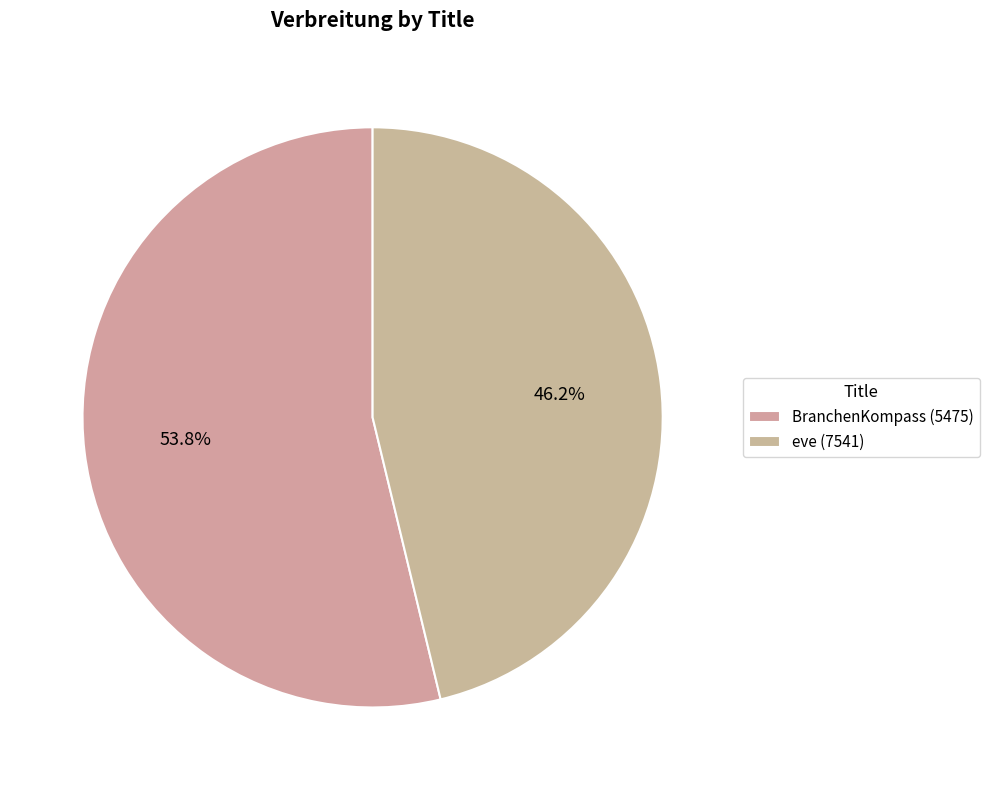

The BranchenKompass (5475) slice represents 60% of the pie. True or false?

False